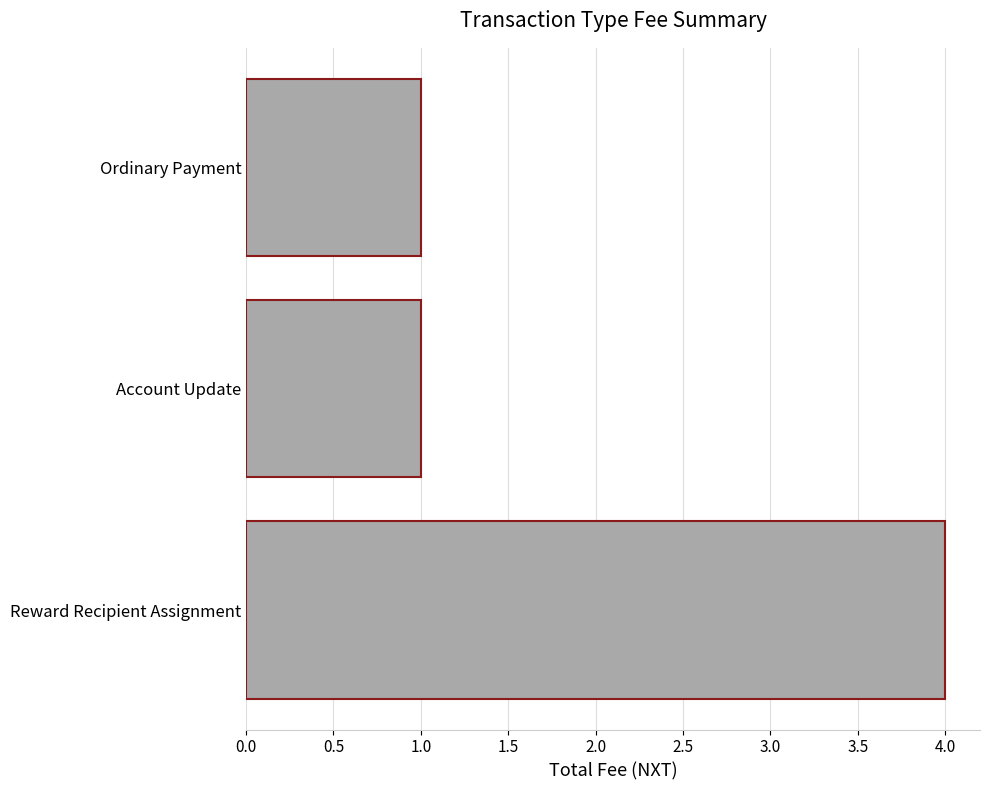

Reading bottom to top, list all the values displayed in this chart.

Reward Recipient Assignment=4	Account Update=1	Ordinary Payment=1